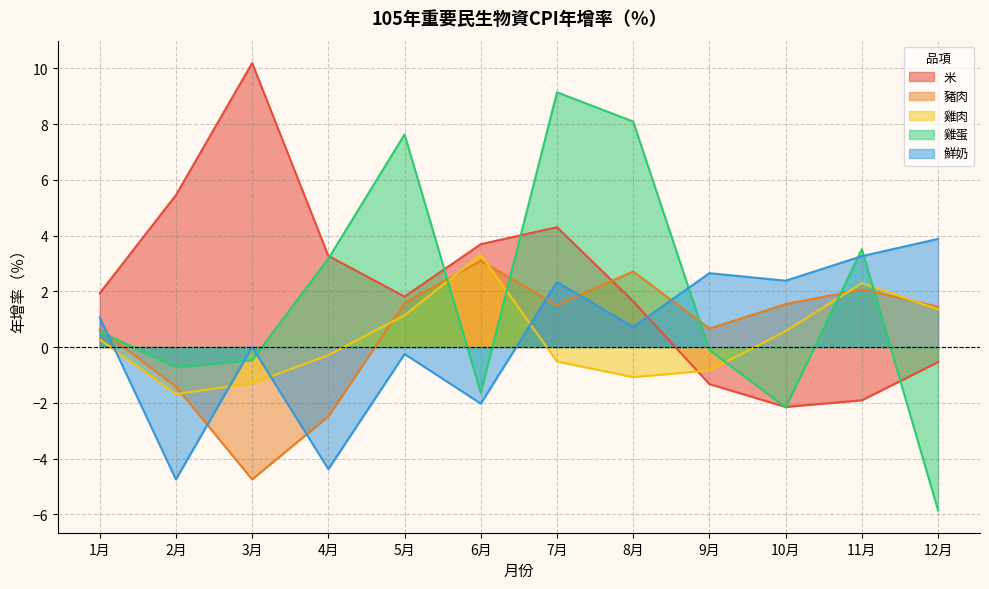

List the series in order of their peak value, highest first.

米, 雞蛋, 鮮奶, 雞肉, 豬肉